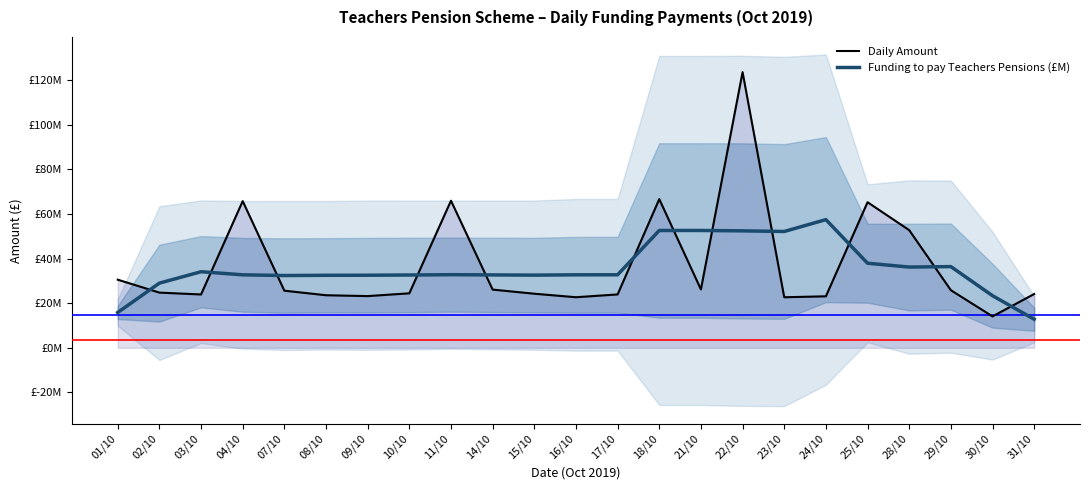

Rank the series by their maximum value, from highest to lowest.

Daily Amount, Funding to pay Teachers Pensions (£M)